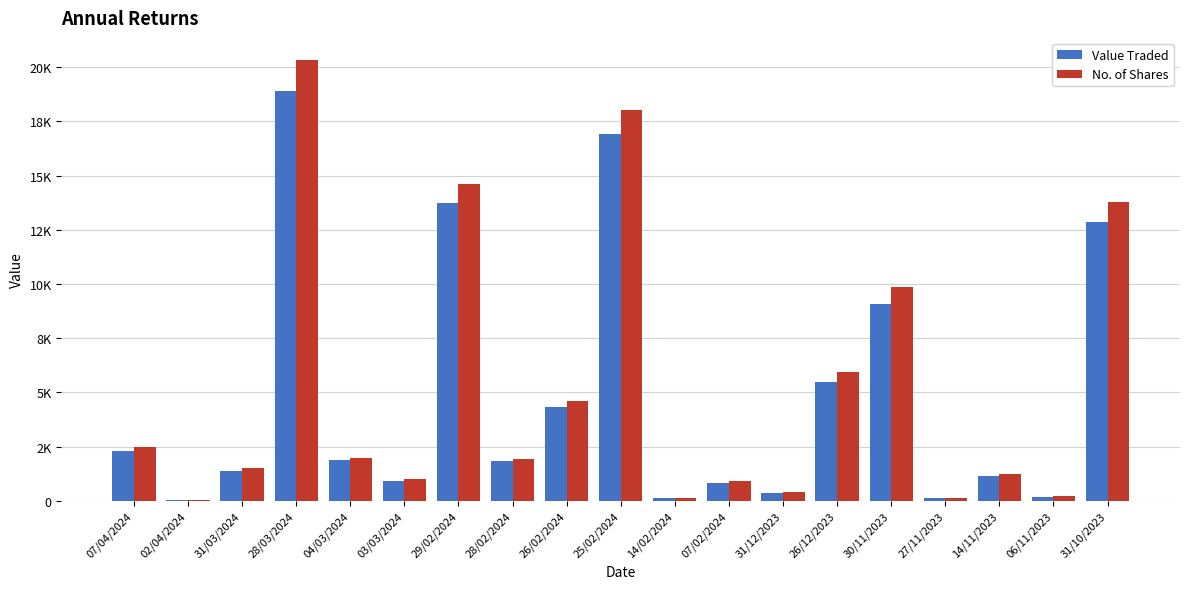

What is the sum of all Value Traded values?

92432